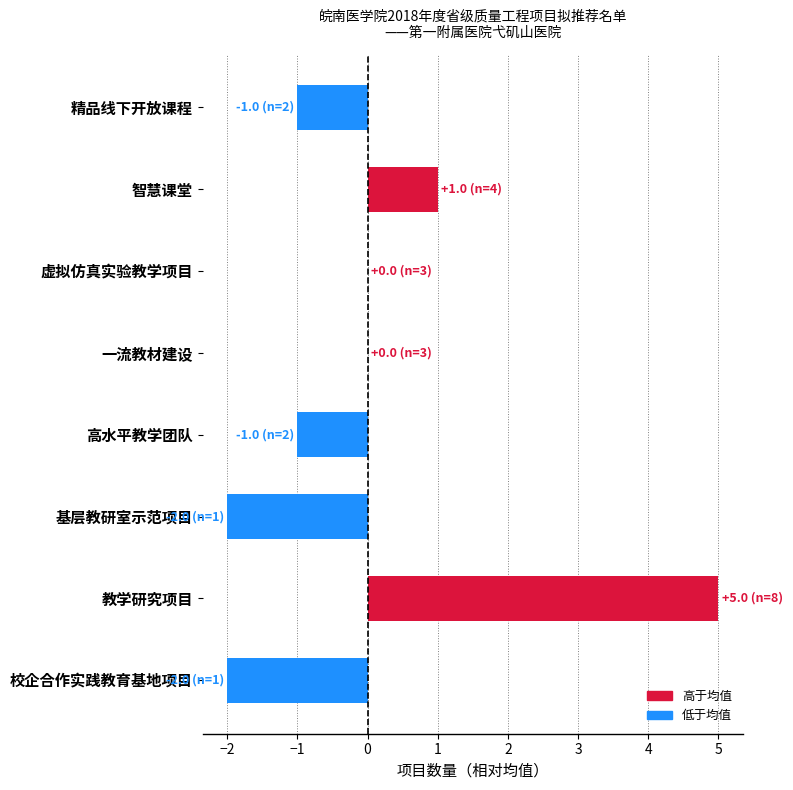

True or false: the data shows -2 at 精品线下开放课程.

False